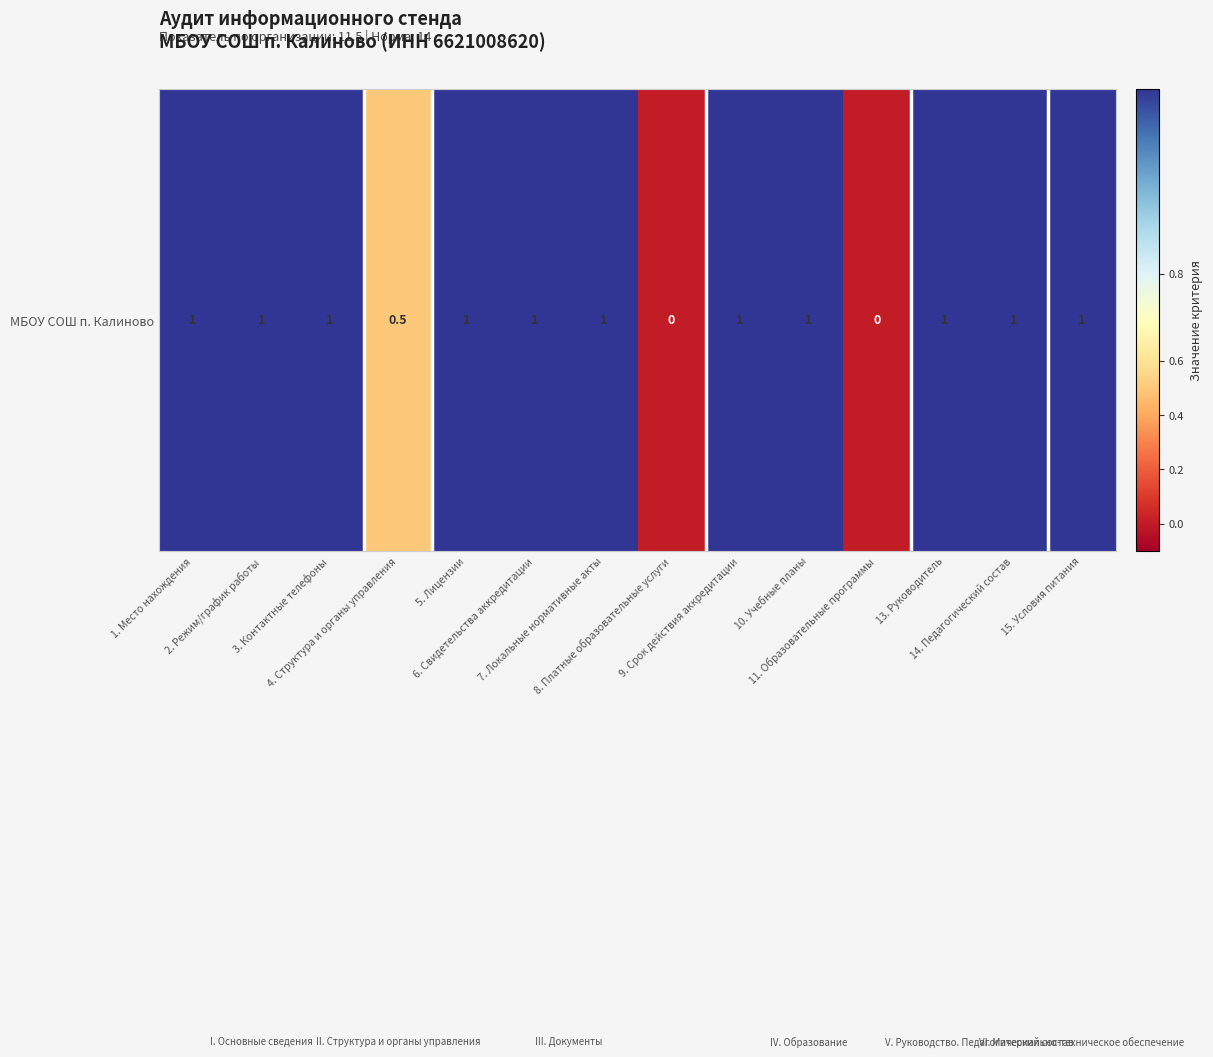

What is the maximum value shown in the chart?

1.0